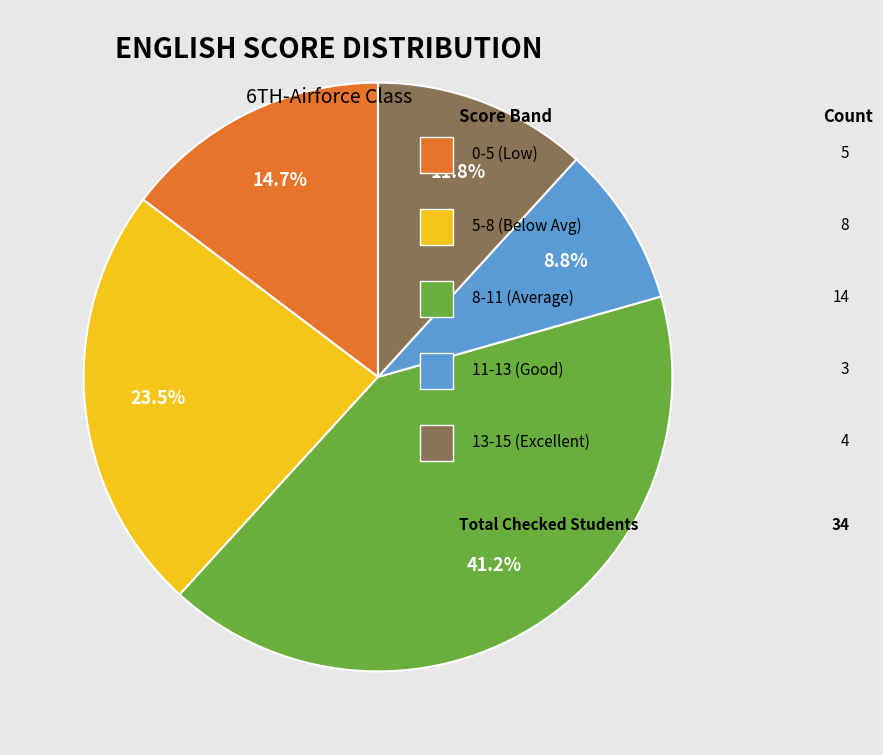

Count the number of slices in the pie.

5